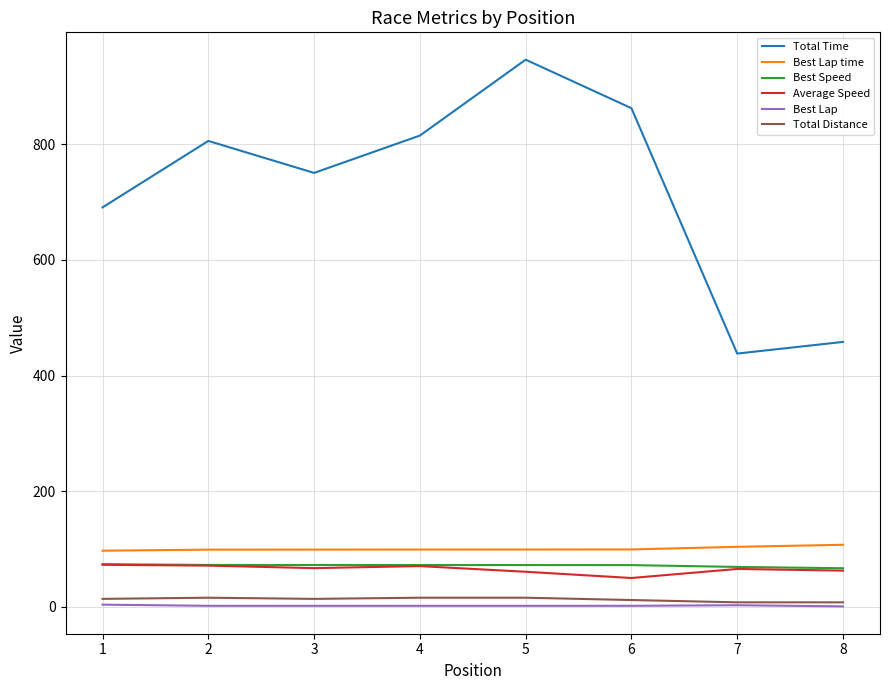

True or false: Total Distance and Best Lap time cross at least once.

False